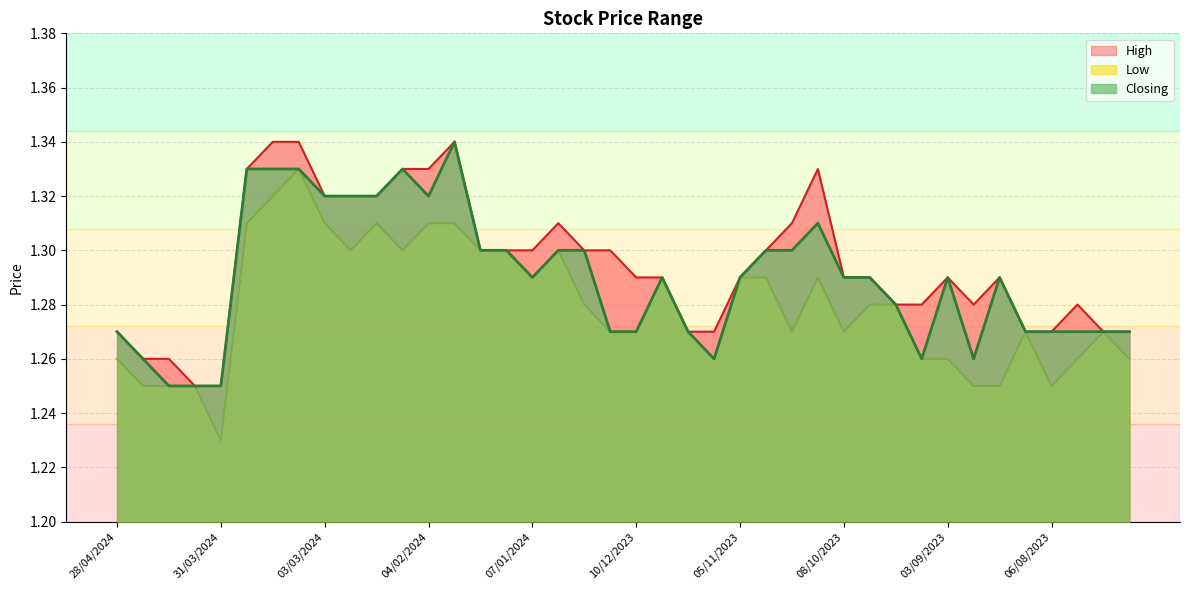

Is it true that High equals 1.3 at 28/04/2024?

True